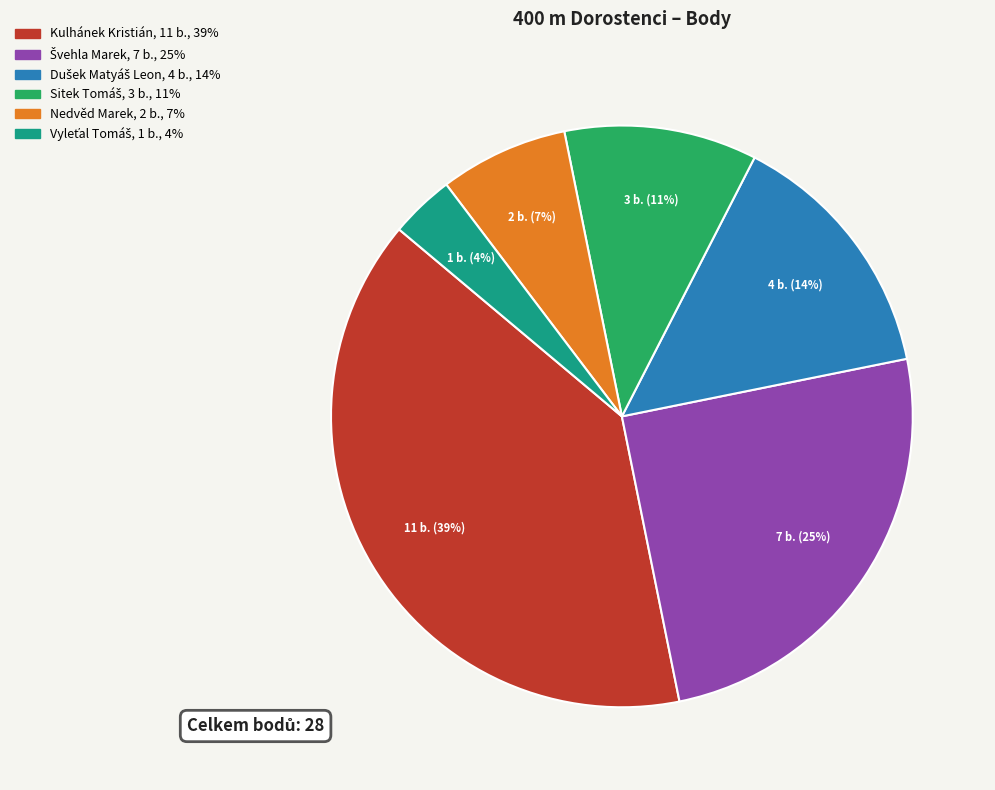

Count the number of slices in the pie.

6